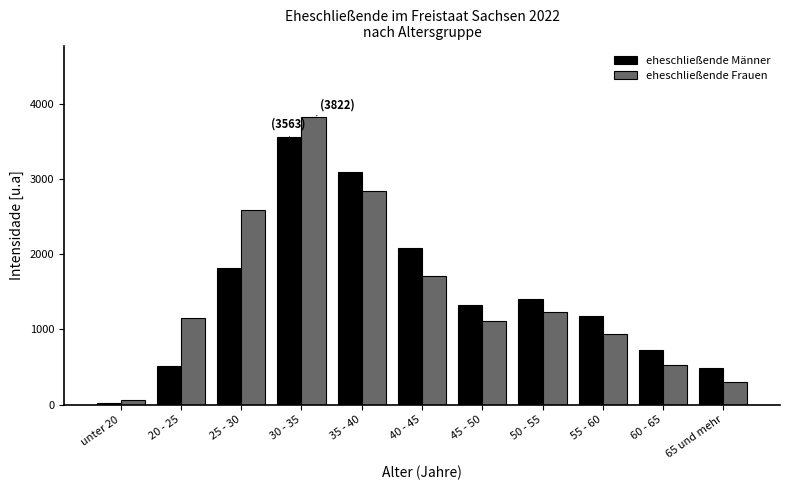

Reading right to left, list all the values displayed in this chart.

eheschließende Männer: 65 und mehr=493	60 - 65=722	55 - 60=1182	50 - 55=1404	45 - 50=1328	40 - 45=2088	35 - 40=3098	30 - 35=3563	25 - 30=1818	20 - 25=516	unter 20=20
eheschließende Frauen: 65 und mehr=302	60 - 65=522	55 - 60=934	50 - 55=1230	45 - 50=1110	40 - 45=1707	35 - 40=2836	30 - 35=3822	25 - 30=2590	20 - 25=1146	unter 20=61